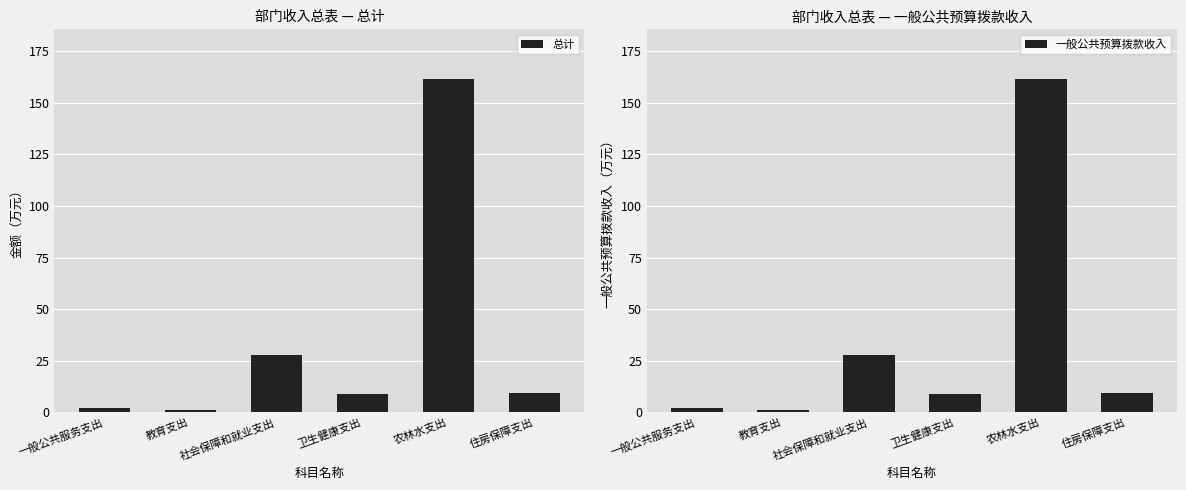

Reading left to right, list all the values displayed in this chart.

总计: 2.0	1.1	27.9	8.8	161.4	9.3
一般公共预算拨款收入: 2.0	1.1	27.9	8.8	161.4	9.3